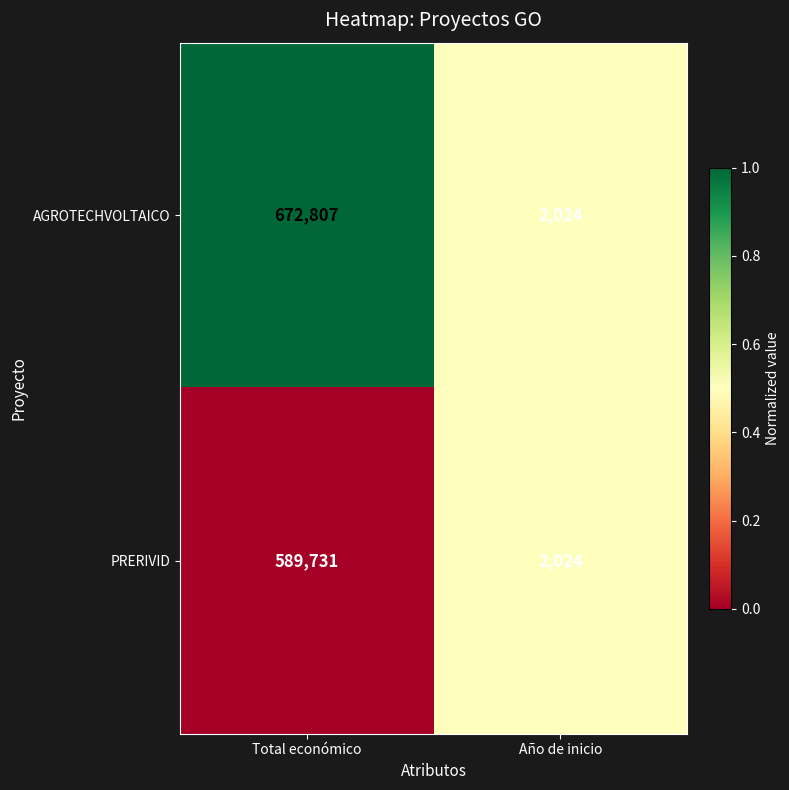

What value does the AGROTECHVOLTAICO series have at Total económico, to the nearest 100?

672800